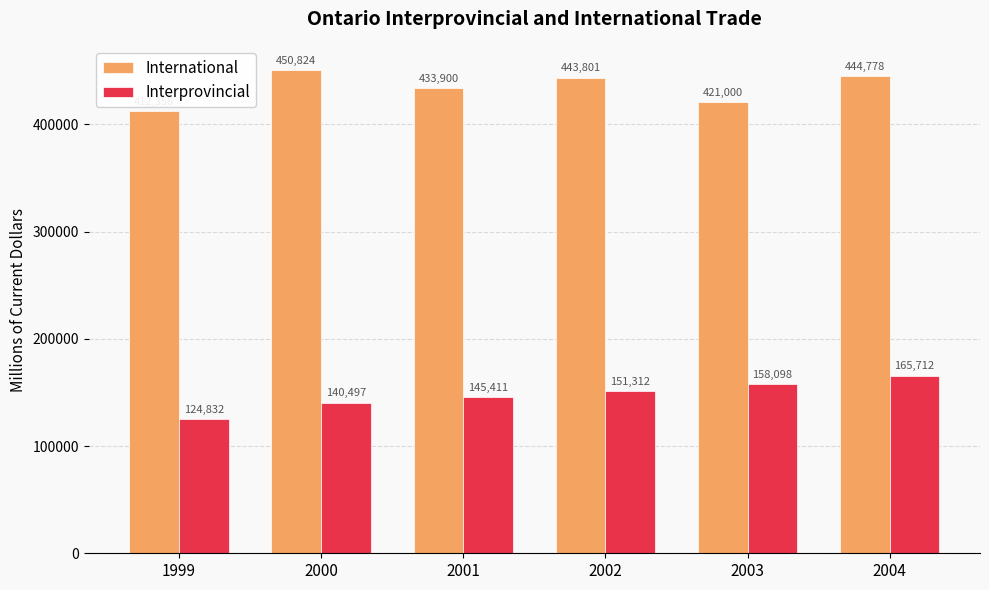

At how many categories does at least one series exceed 374557?

6